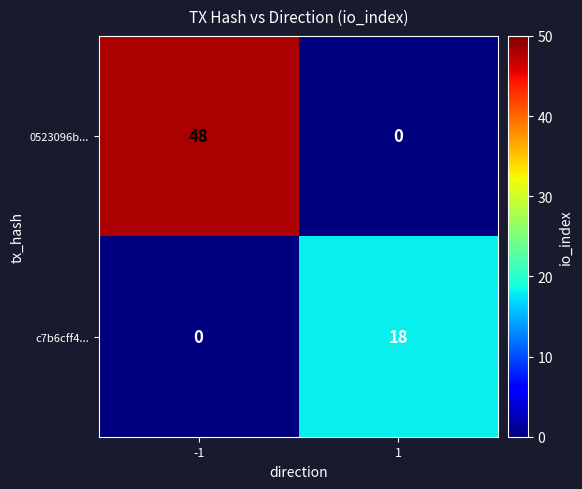

At which category does the chart reach its peak across all series?

-1